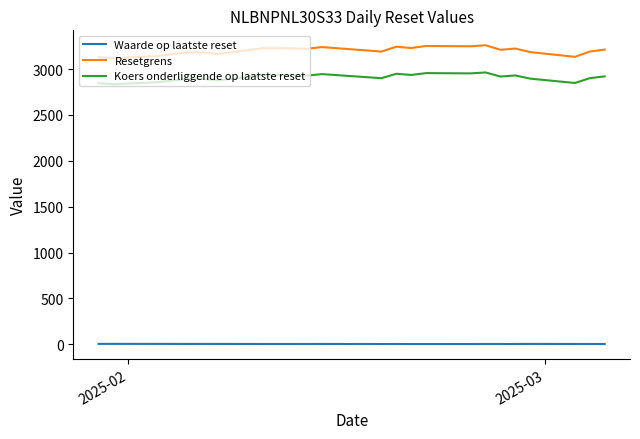

List the series in order of their peak value, lowest first.

Waarde op laatste reset, Koers onderliggende op laatste reset, Resetgrens